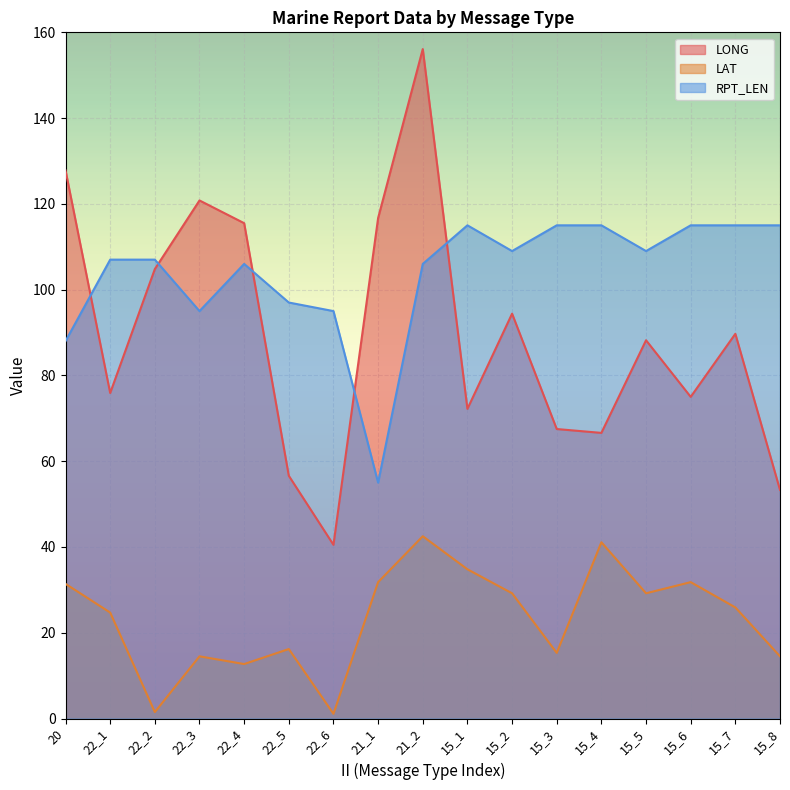

What are all the series names shown in the legend?

LONG, LAT, RPT_LEN